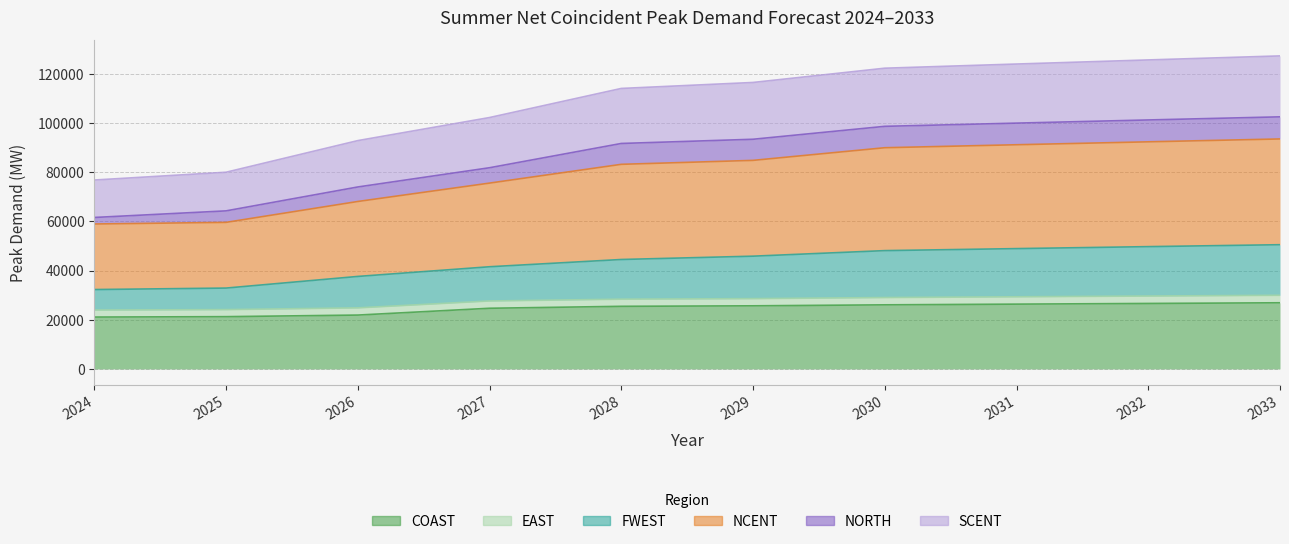

What is the sum of the COAST values at 2029 and 2028?

51123.4